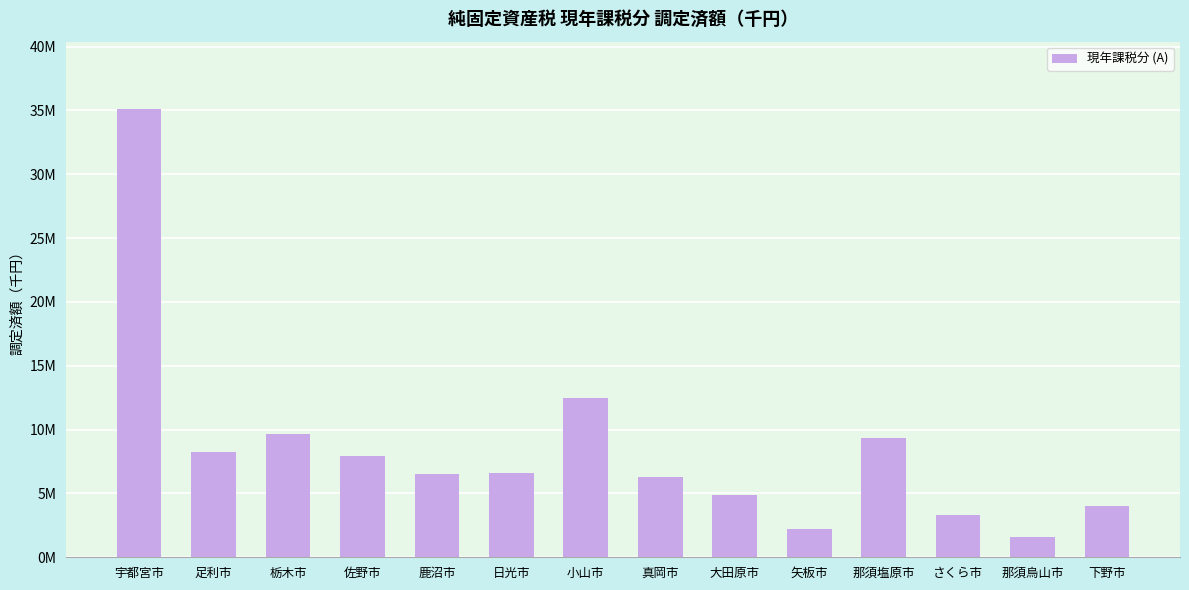

What is the label of the 10th bar from the left?

矢板市